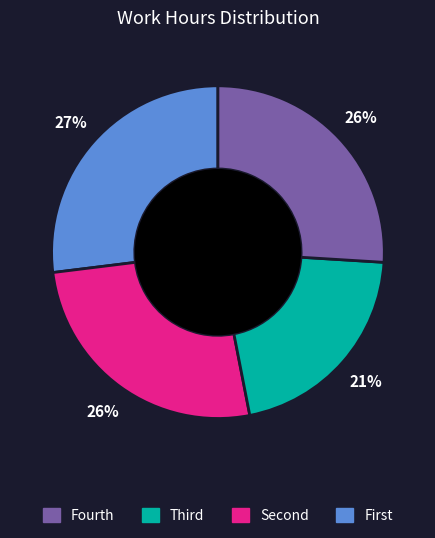

Does any single category account for the majority?

No